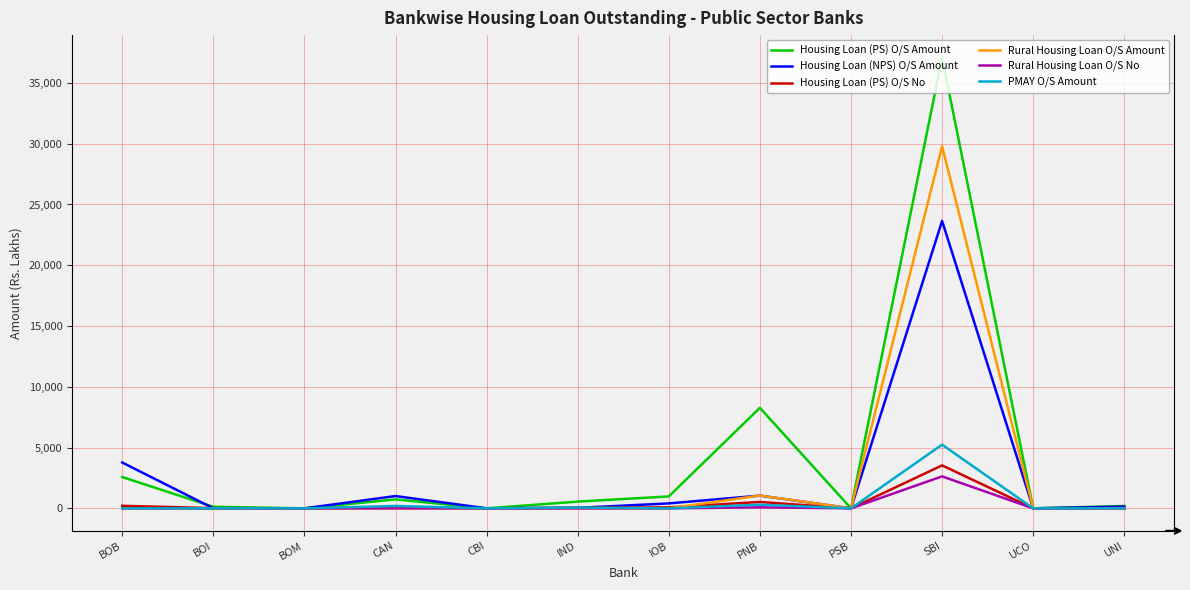

Which series has the widest spread of values?

Housing Loan (PS) O/S Amount